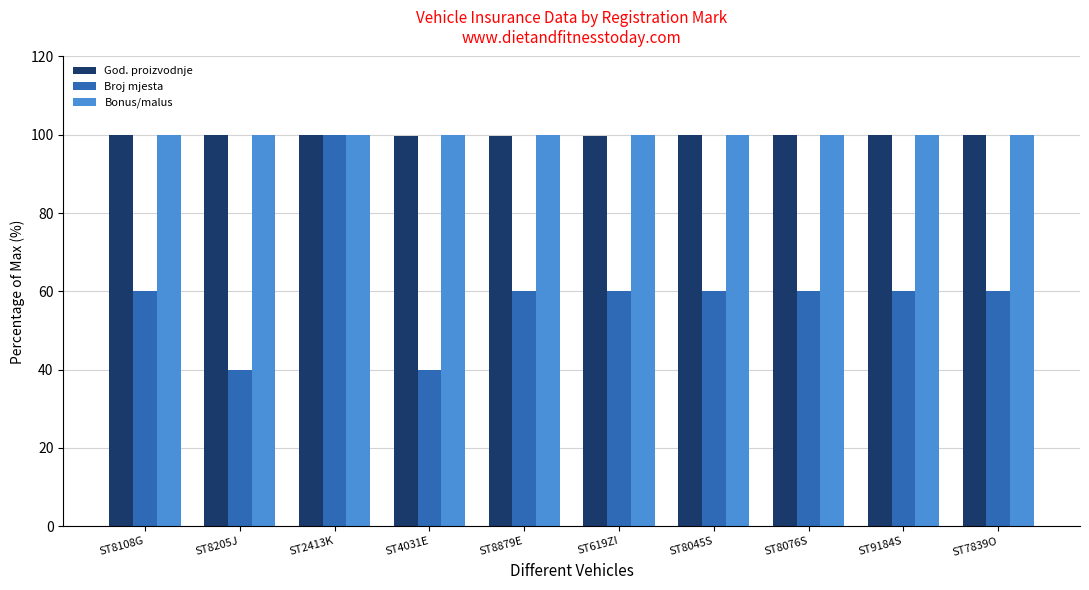

What is the label of the 3rd bar from the right?

ST8076S